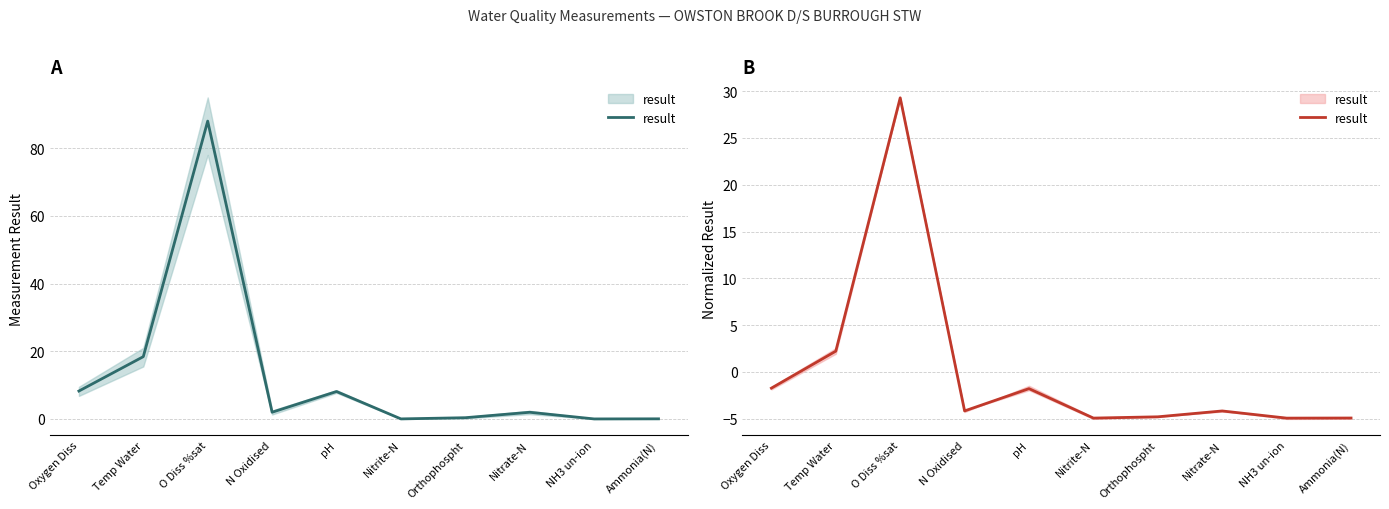

List the labels in order of value, smallest first.

NH3 un-ion, Nitrite-N, Ammonia(N), Orthophospht, Nitrate-N, N Oxidised, pH, Oxygen Diss, Temp Water, O Diss %sat